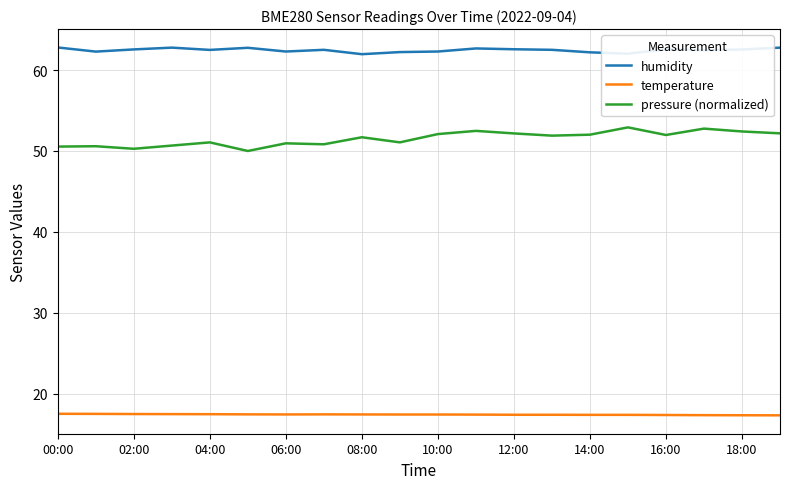

What is the minimum value shown in the chart?

17.3